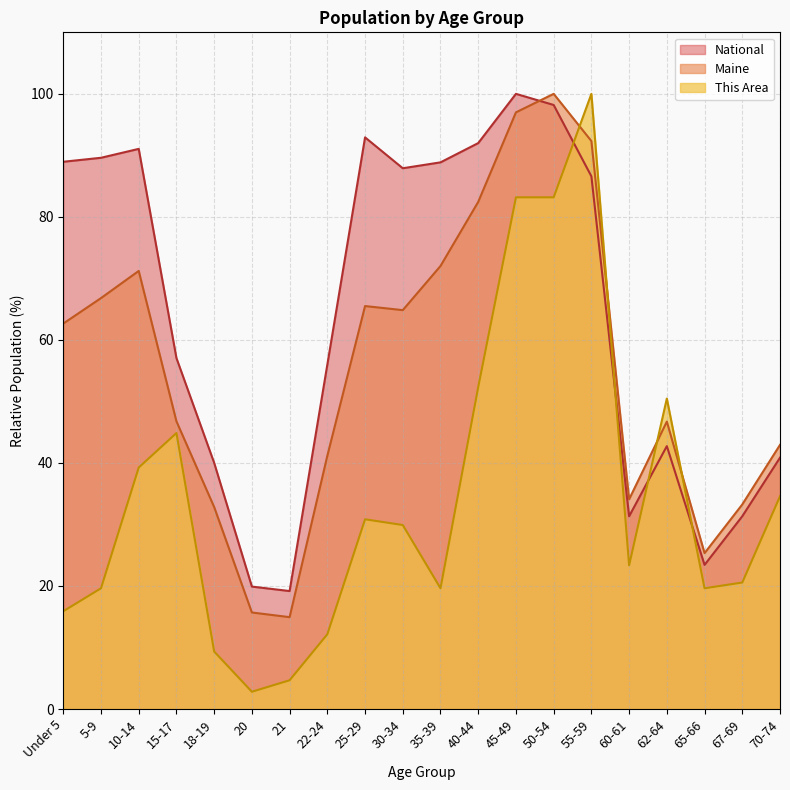

The National series shows 30.1 at 21. True or false?

False